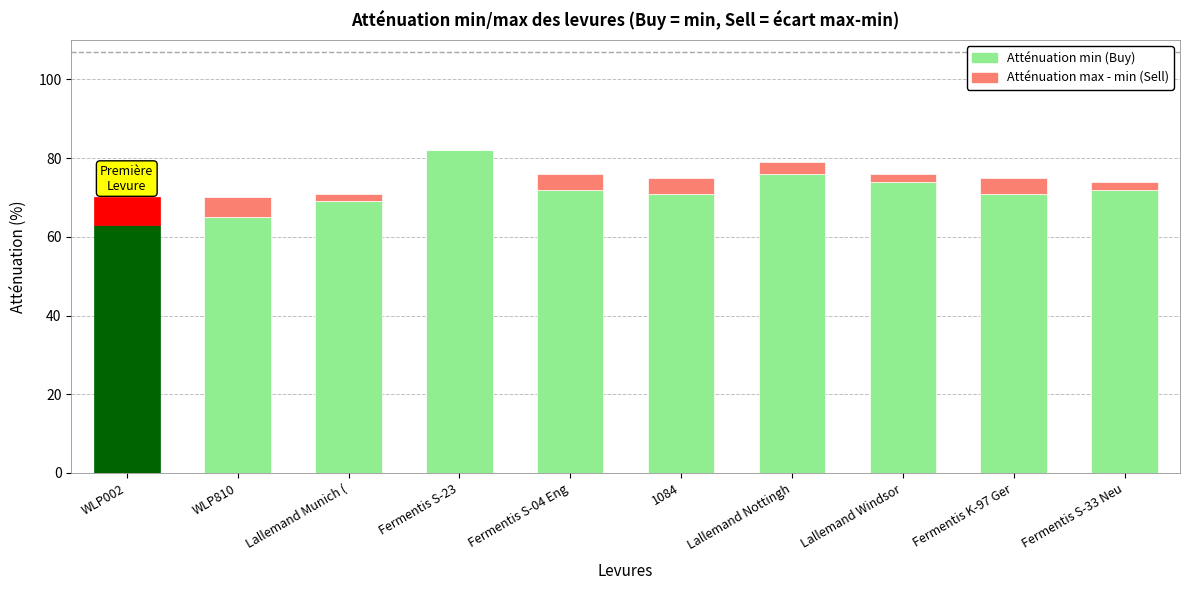

What is the maximum value for Atténuation min (Buy)?

82